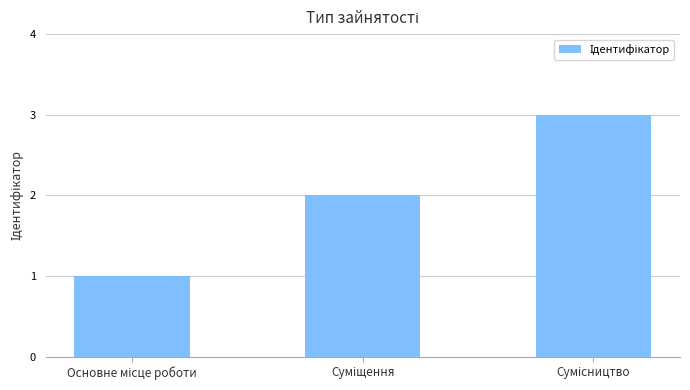

What is the maximum value shown in the chart?

3